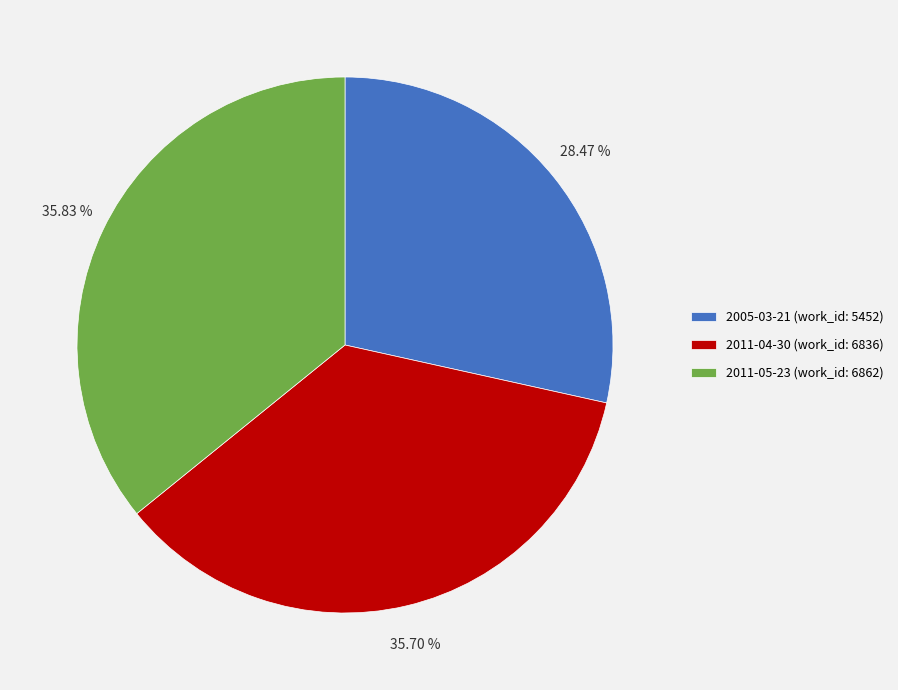

Do 2011-04-30 (work_id: 6836) and 2005-03-21 (work_id: 5452) together represent more than half of the pie?

Yes